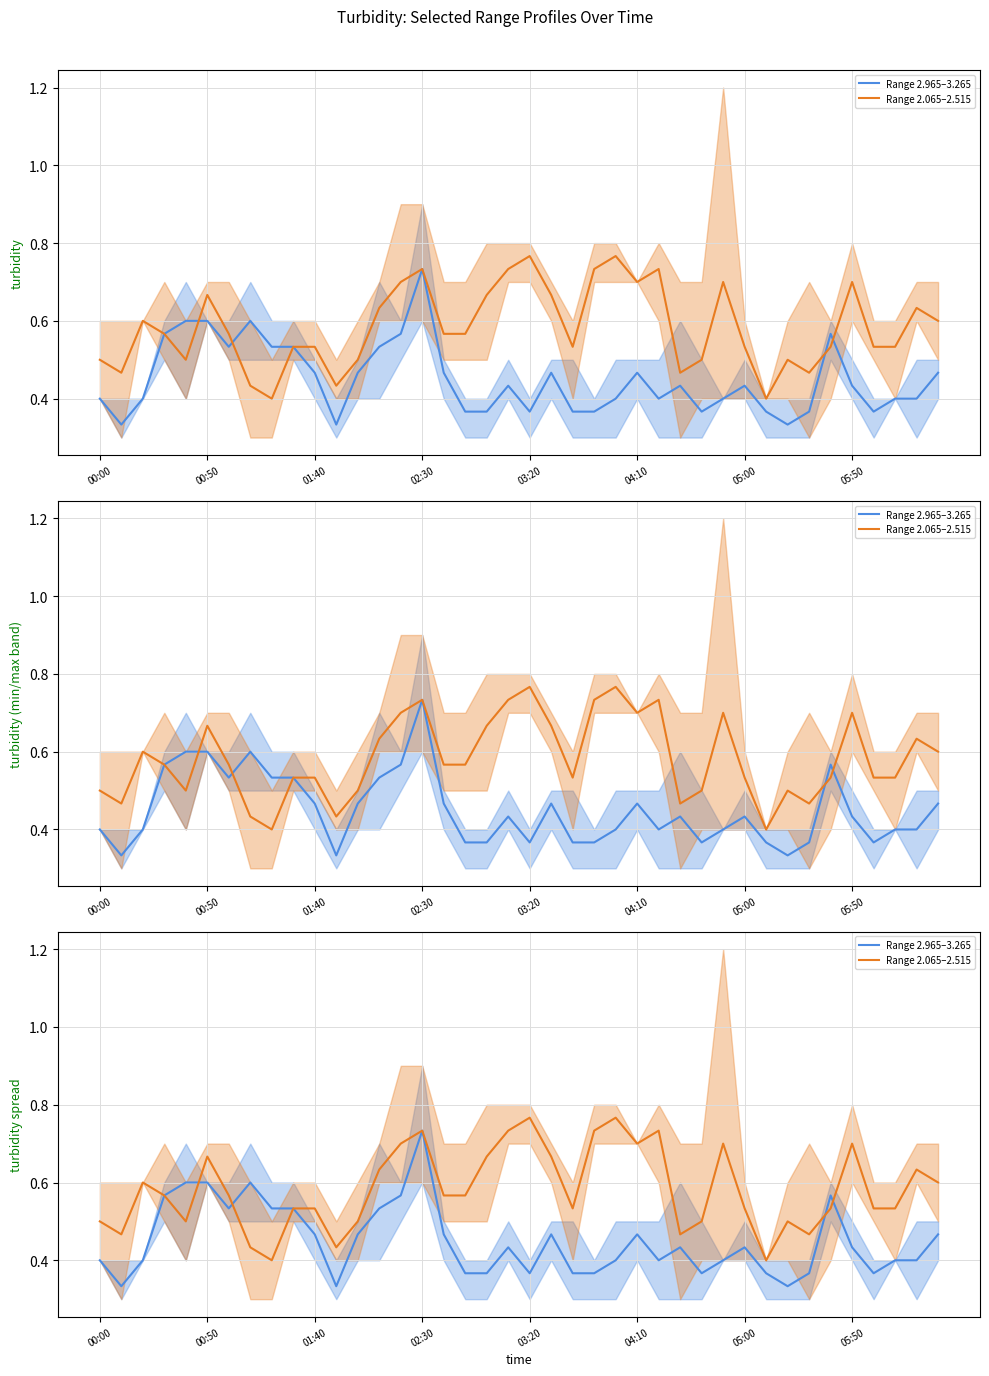

Is the value of Range 2.065–2.515 mean at 11 greater than the value of Range 2.965–3.265 mean at 00:00?

Yes